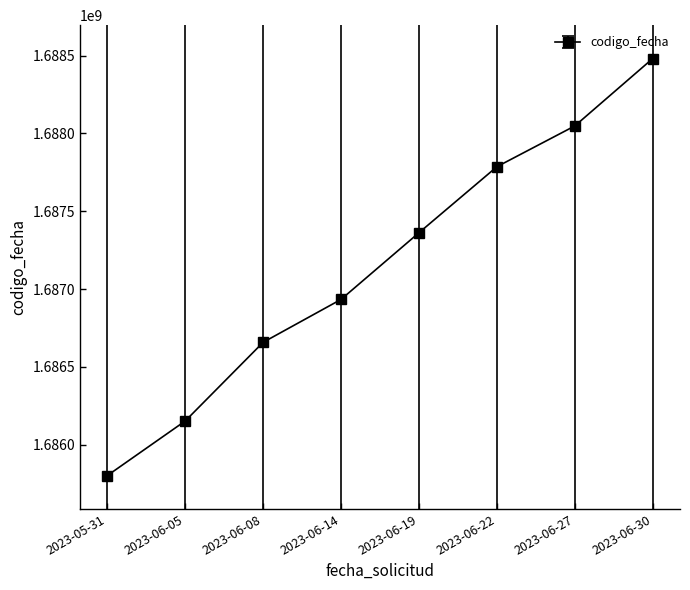

Is this an area chart (filled region under the line)?

No